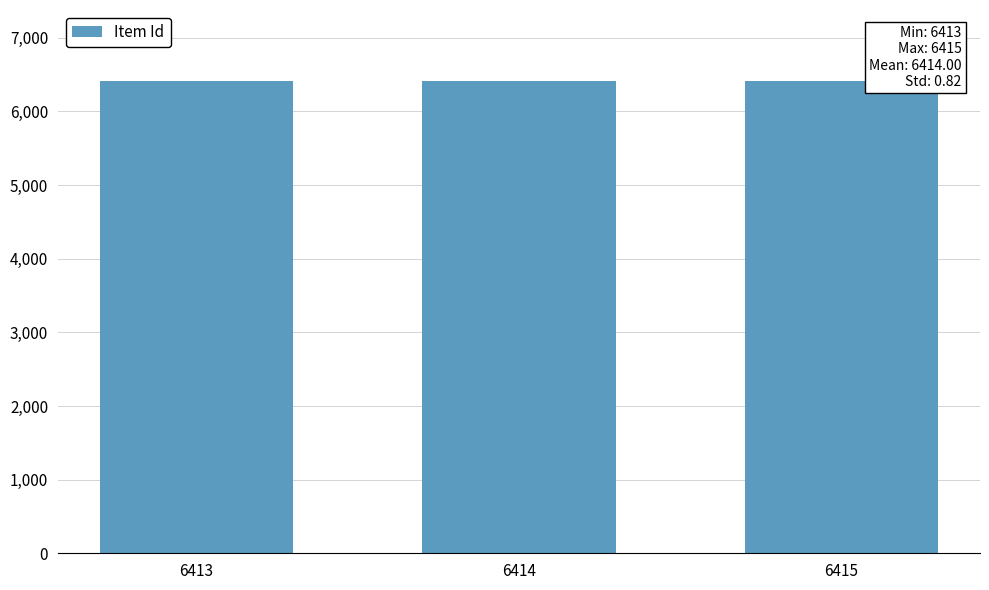

What is the ratio of the value at 6415 to the value at 6413?

1.0